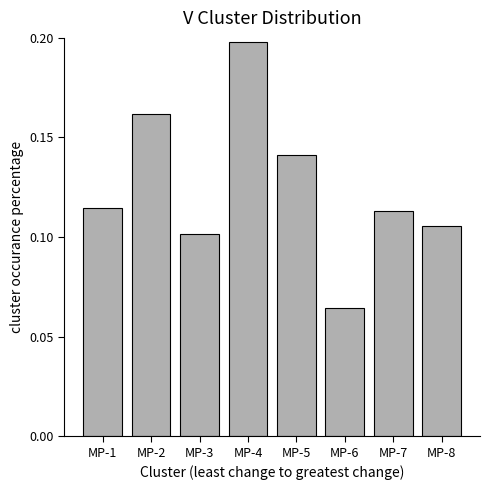

At which label is the value closest to 0?

MP-6